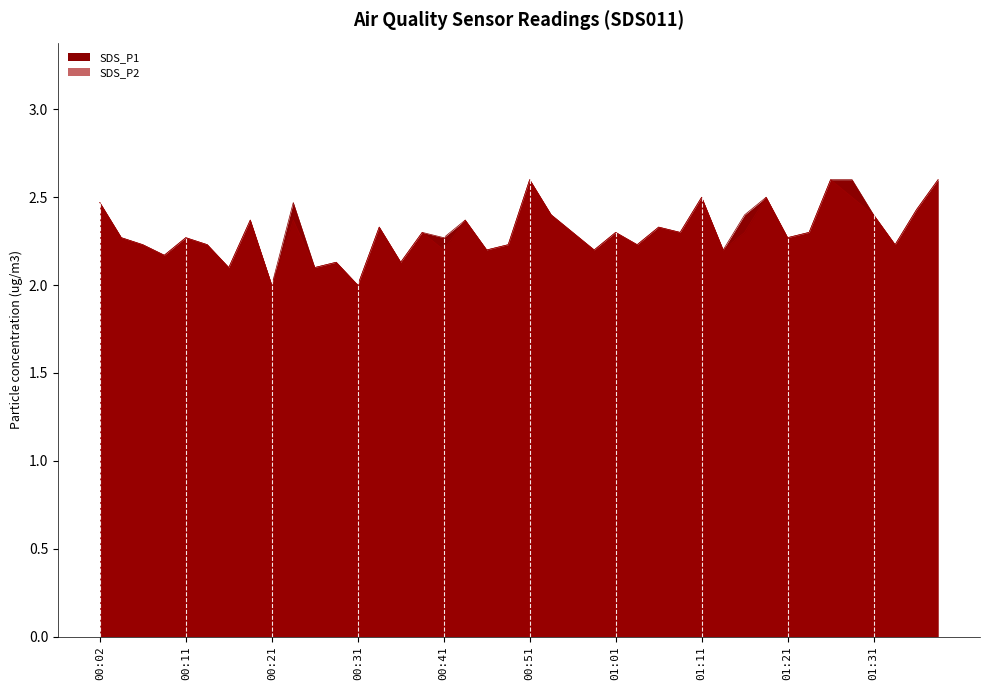

True or false: SDS_P2 and SDS_P1 cross at least once.

False